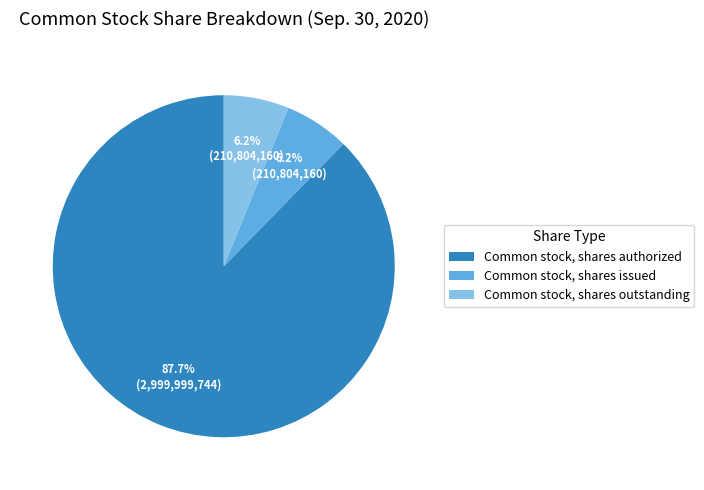

Combined, what portion of the pie is Common stock, shares authorized and Common stock, shares outstanding?

93.8%